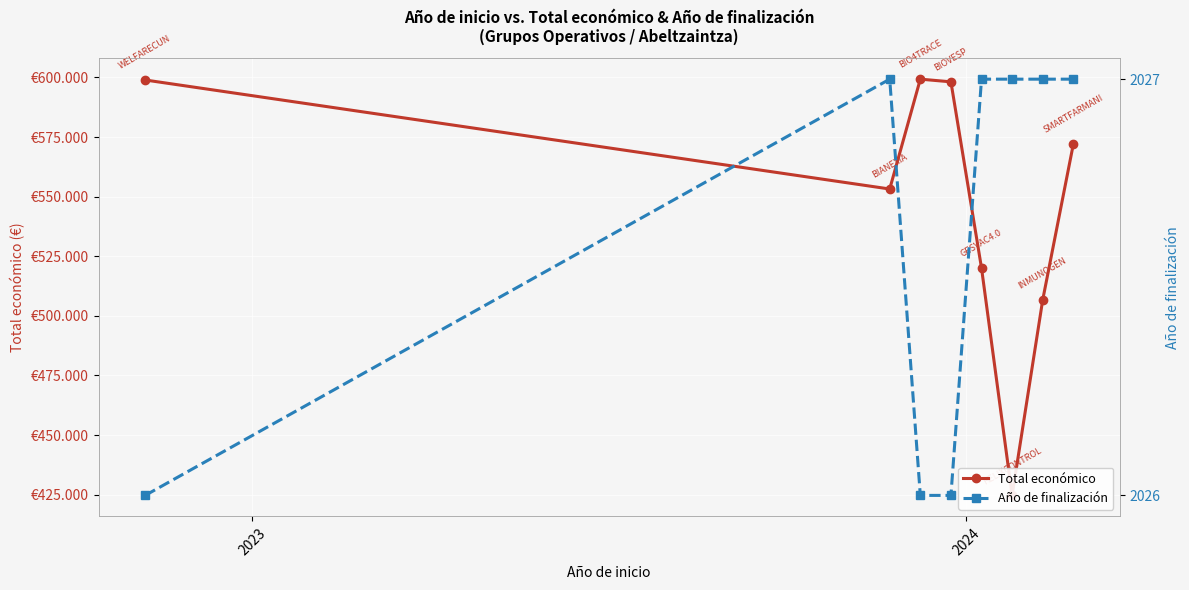

What is the lowest value of the Año de finalización series?

2026